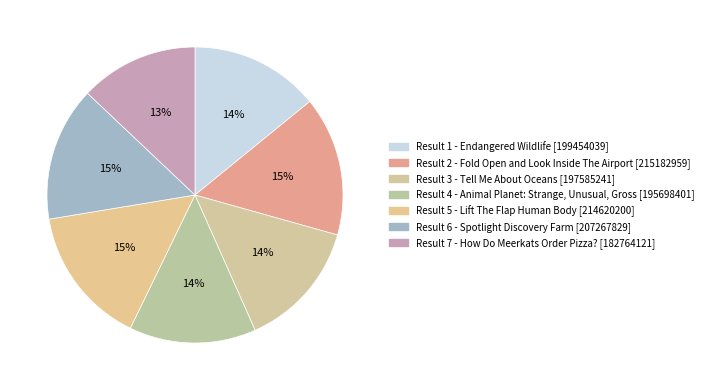

To the nearest percent, what is the difference between the largest and smallest slice percentages?

2%